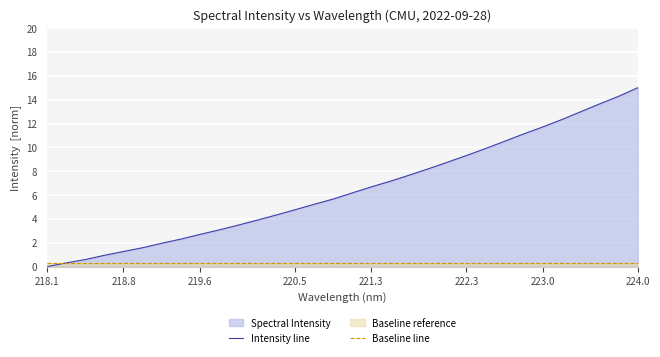

List the series in order of their overall mean, lowest first.

Baseline line, Intensity line